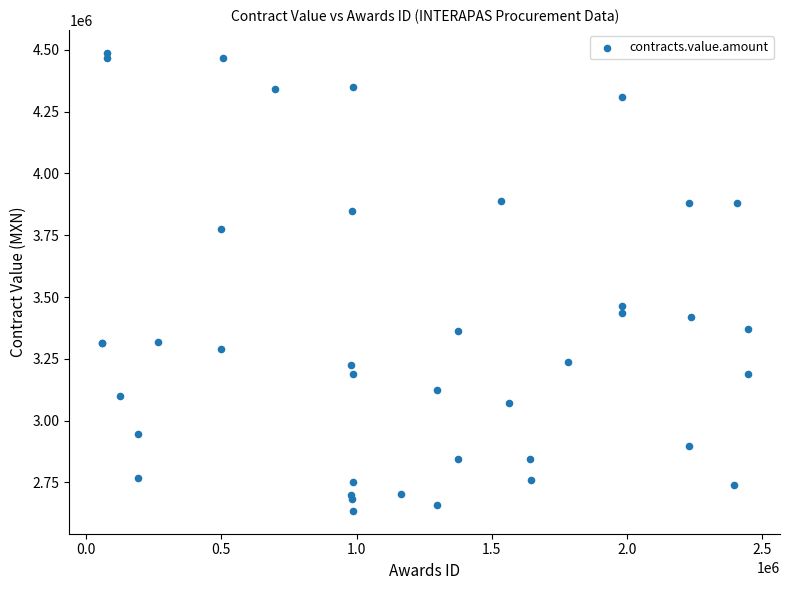

What Y value in the scatter plot is closest to 3561733?

3462627.9